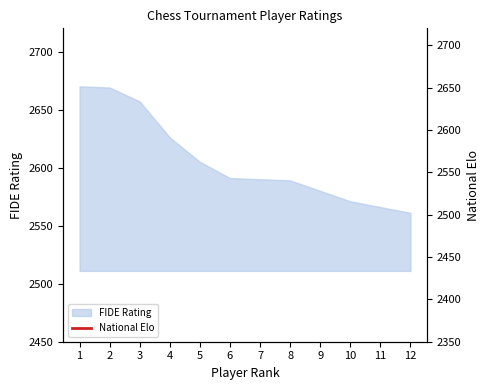

Does the chart display data point markers on the line(s)?

No